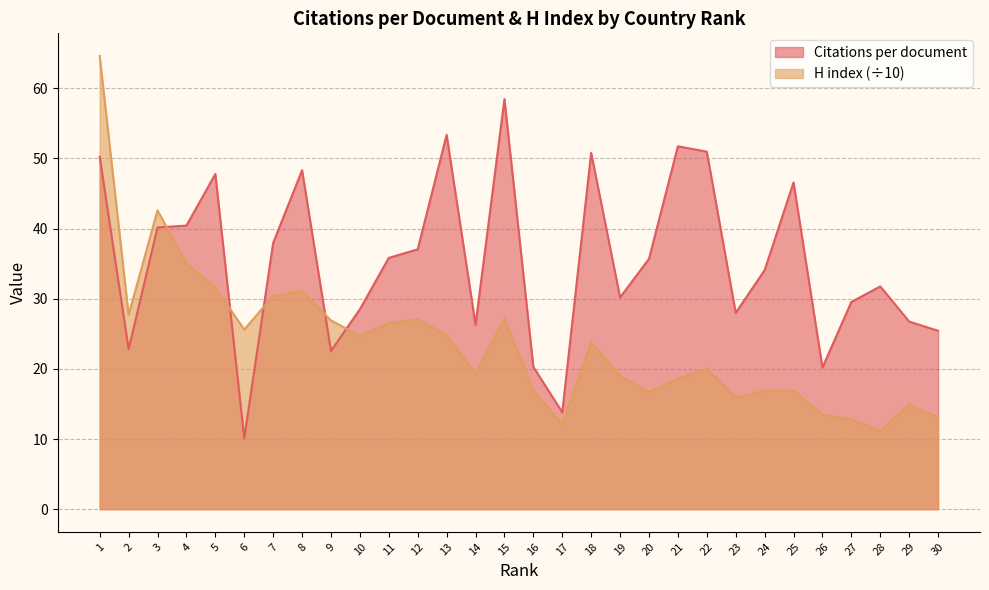

Reading right to left, what are all the values shown in this chart?

Citations per document: 30=25.4	29=26.7	28=31.8	27=29.5	26=20.2	25=46.6	24=34.1	23=28.0	22=51.0	21=51.7	20=35.7	19=30.2	18=50.8	17=13.8	16=20.3	15=58.5	14=26.3	13=53.4	12=37.0	11=35.8	10=28.5	9=22.6	8=48.3	7=38.0	6=10.1	5=47.8	4=40.4	3=40.2	2=22.8	1=50.2
H index: 30=13.1	29=14.9	28=11.2	27=12.8	26=13.5	25=16.9	24=16.9	23=15.9	22=20.0	21=18.6	20=16.7	19=19.0	18=23.8	17=12.1	16=17.0	15=27.2	14=19.3	13=24.8	12=27.1	11=26.5	10=24.7	9=26.9	8=31.1	7=30.4	6=25.6	5=31.6	4=35.0	3=42.6	2=27.7	1=64.6